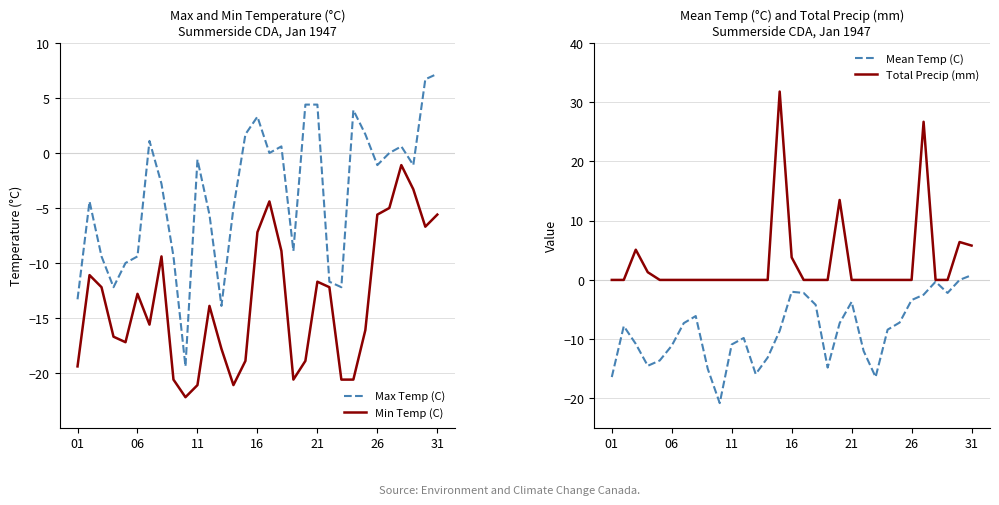

Which series has the largest range (max minus min)?

Total Precip (mm)